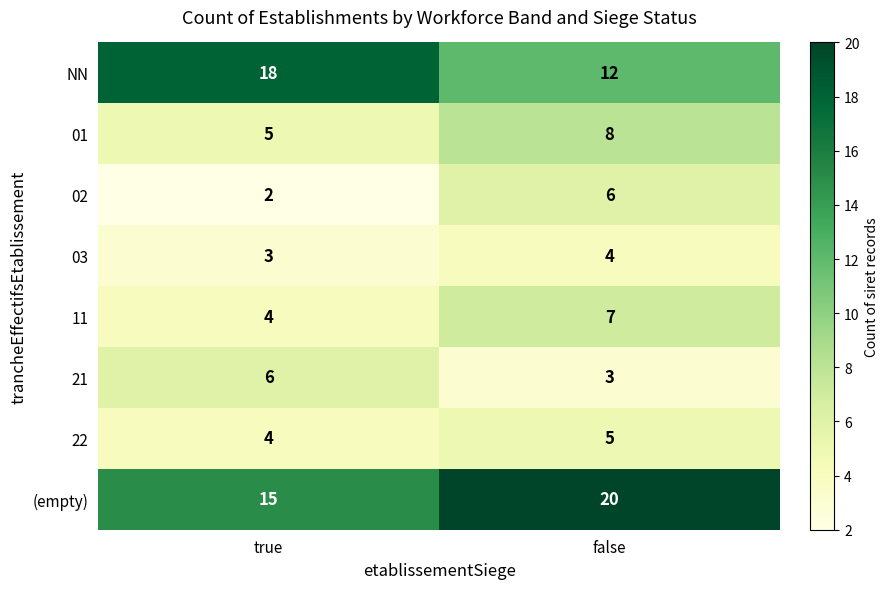

What is the total value across all series at false?

65